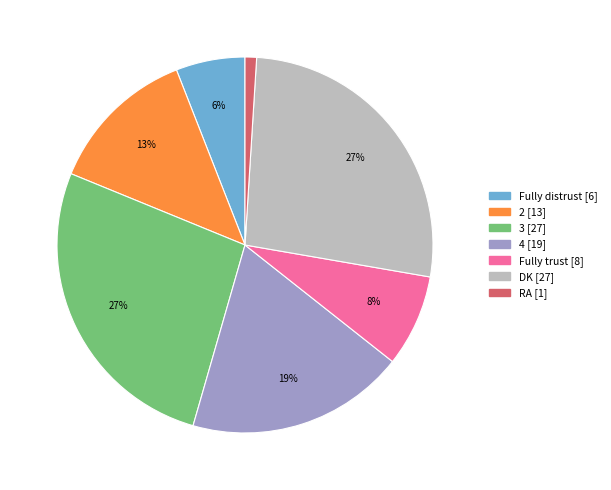

How many segments does this pie chart have?

7